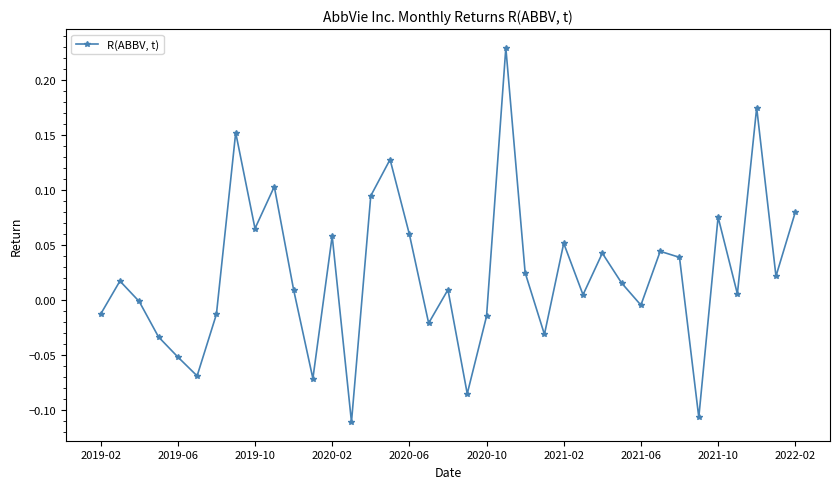

What is the difference between the maximum and second lowest values?

0.3